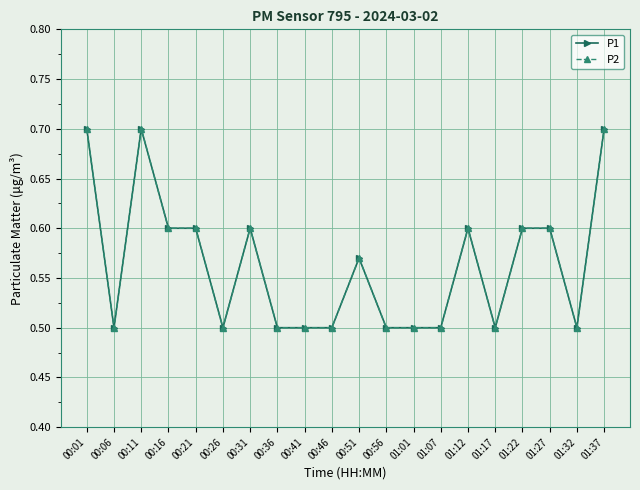

What is the minimum value for P2?

0.5